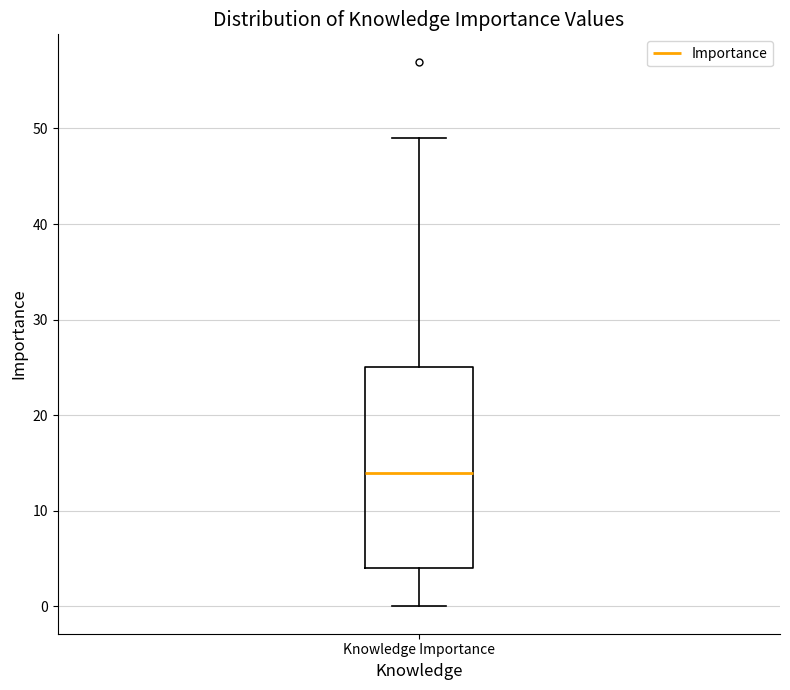

Read this box plot against the y-axis: the position of the median line, the range covered by the box, and the ends of both whiskers. The values are not printed on the chart, so give them approximately, as read against the axis.

median 14, box 4 to 25, whiskers 0 to 49